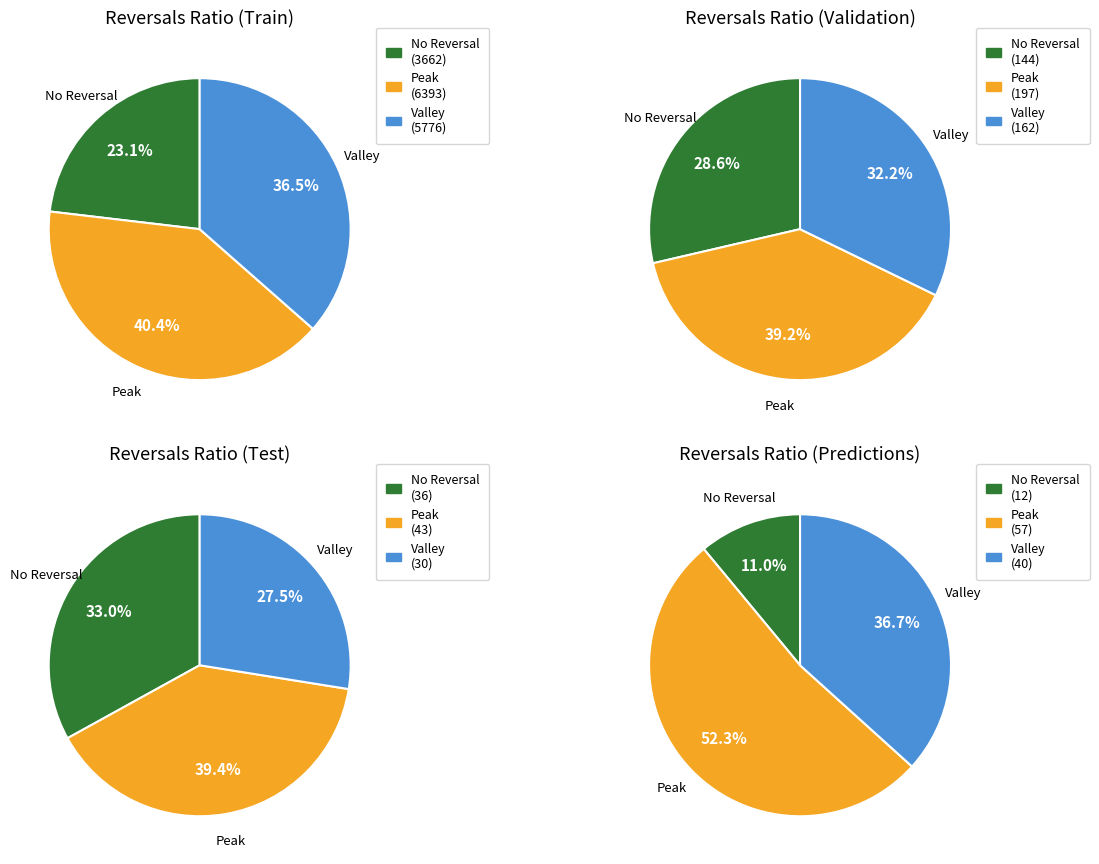

To the nearest percent, what portion does 0 represent?

11%